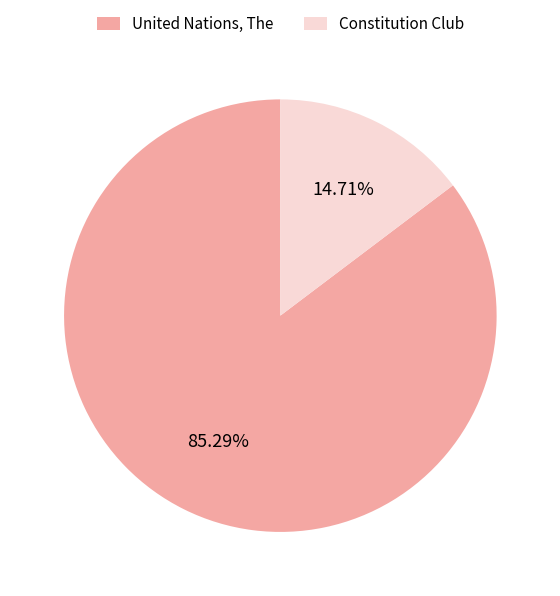

Which slice represents more than half of the pie?

United Nations, The